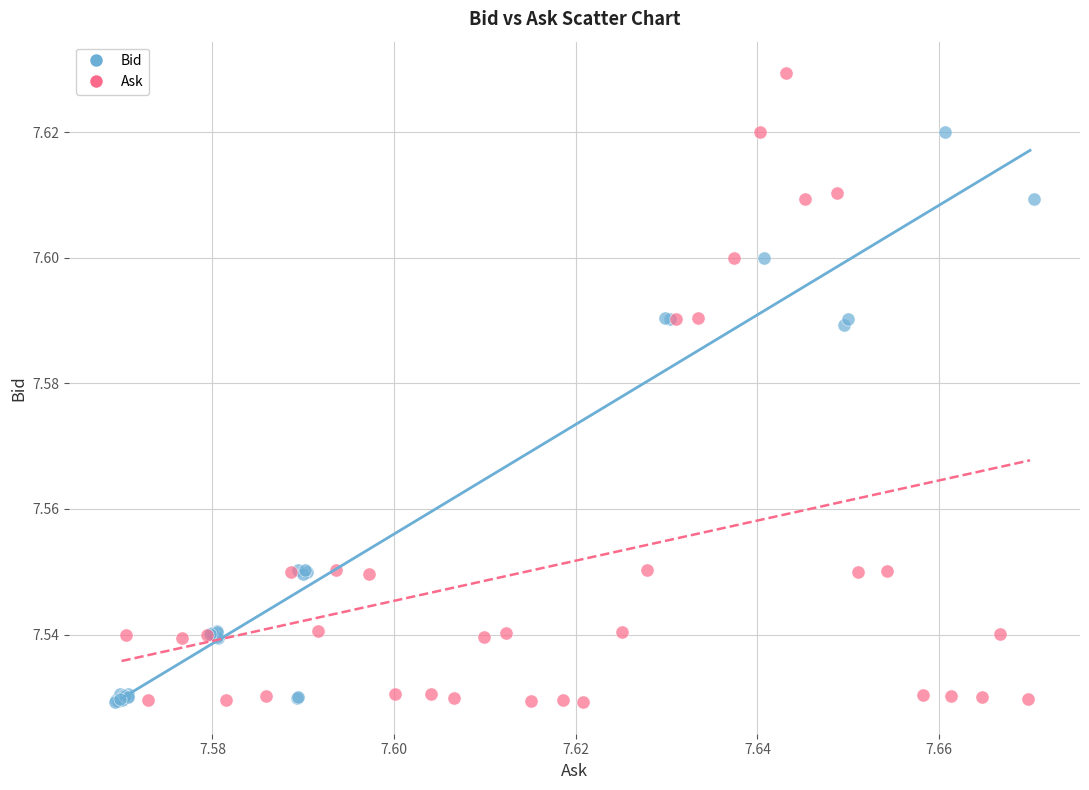

Which series has the largest Y range (max minus min)?

Ask